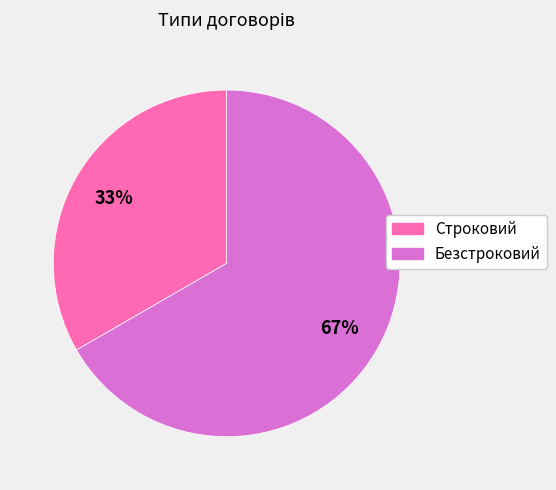

Which category has the biggest portion of the pie?

Безстроковий